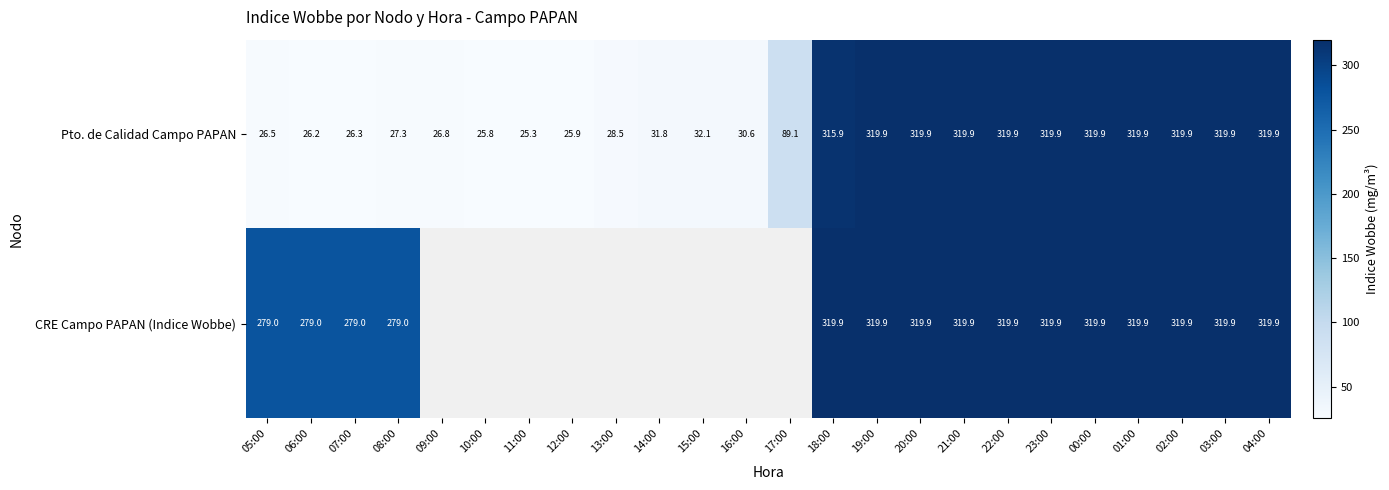

At which category is the sum across all series the highest?

19:00